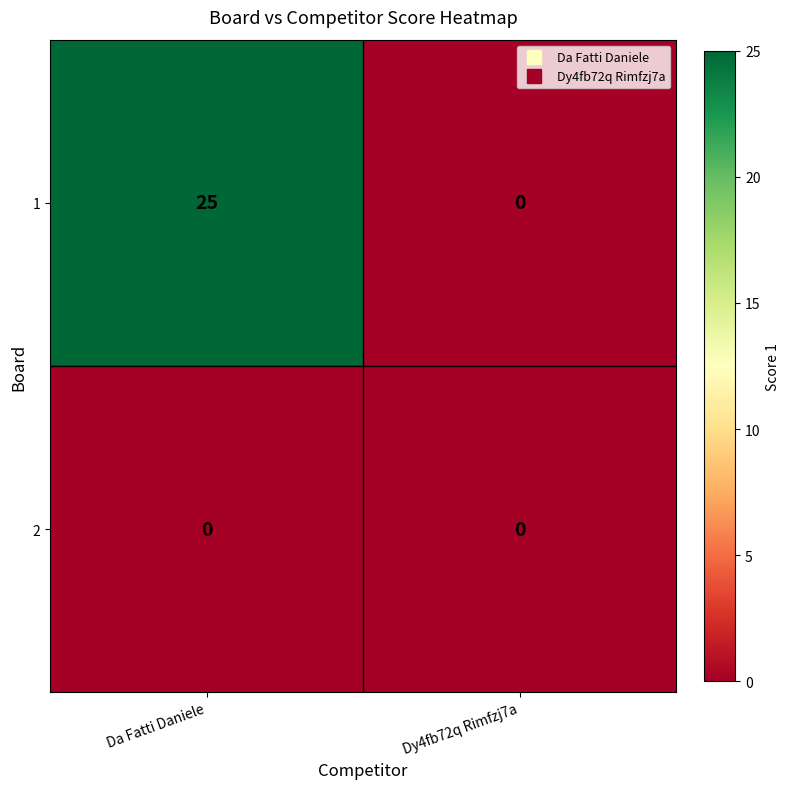

Reading right to left, transcribe all the data shown in this chart.

1: Dy4fb72q Rimfzj7a=0	Da Fatti Daniele=25
2: Dy4fb72q Rimfzj7a=0	Da Fatti Daniele=0